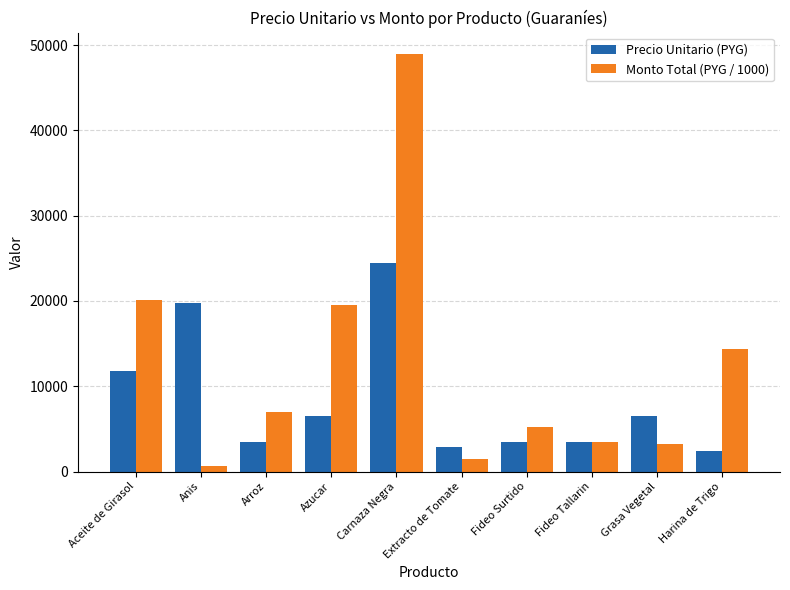

Are the bars grouped side by side (vs. stacked)?

Yes